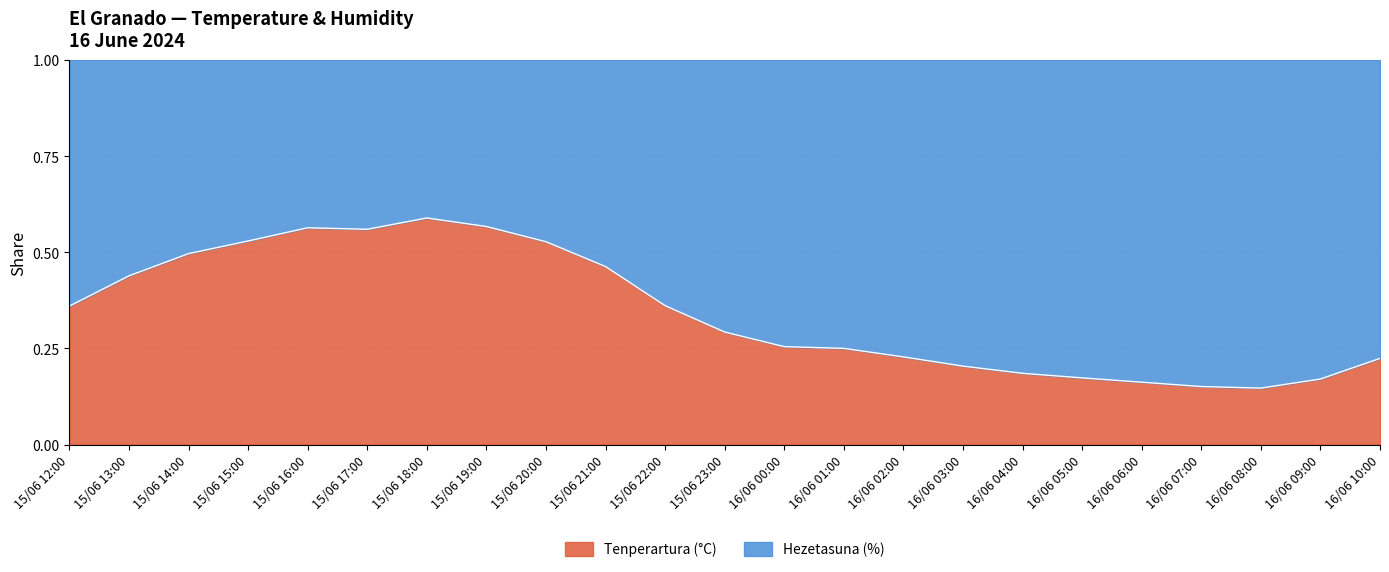

What position from the right is 15/06 15:00?

20